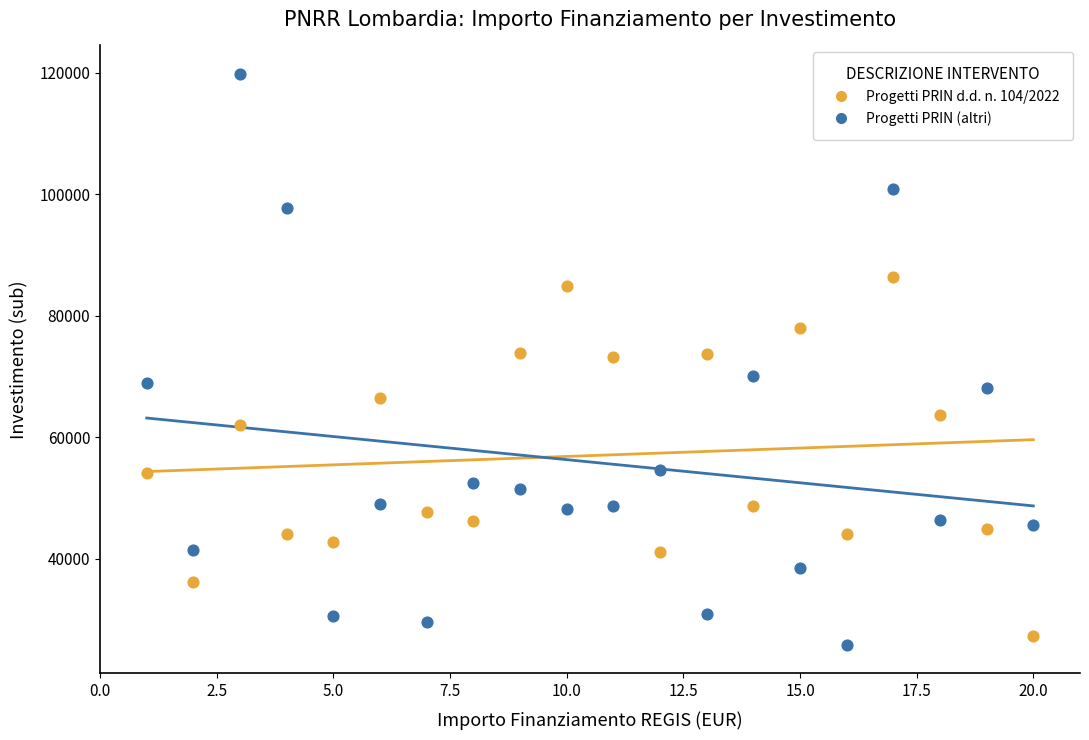

What are all the series names shown in the legend?

Progetti PRIN d.d. n. 104/2022, Progetti PRIN (altri)